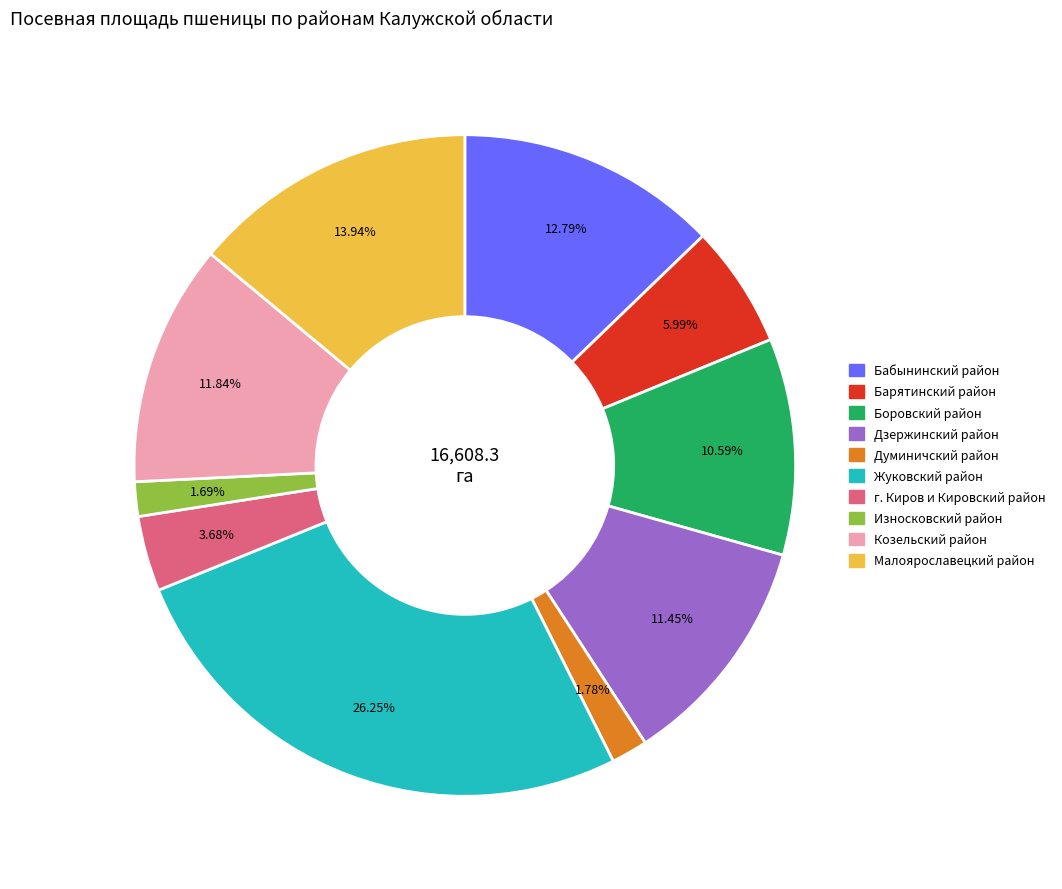

Count the number of slices in the pie.

10